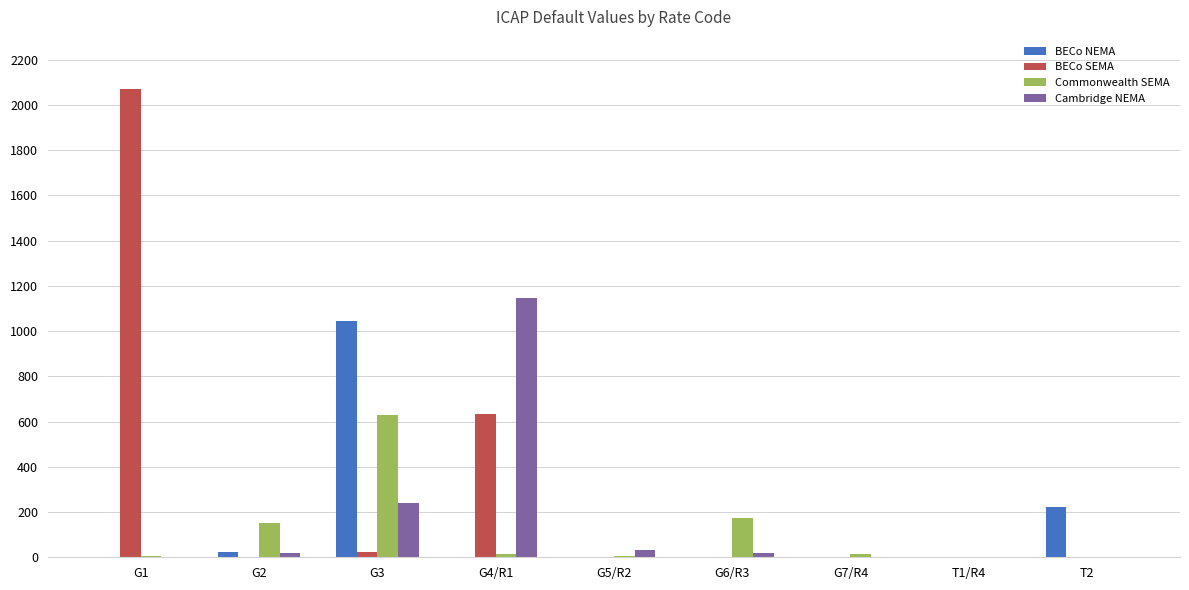

What is the sum of all Commonwealth SEMA values?

998.9